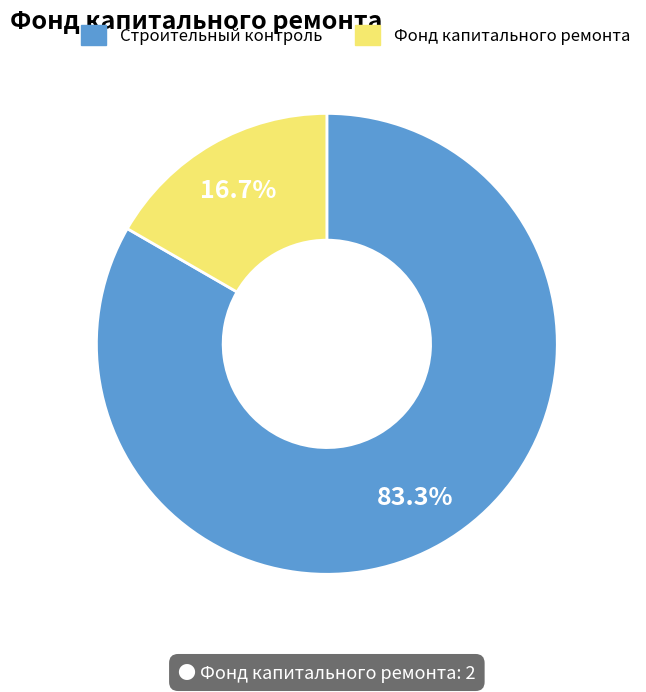

Does any single category account for the majority?

Yes